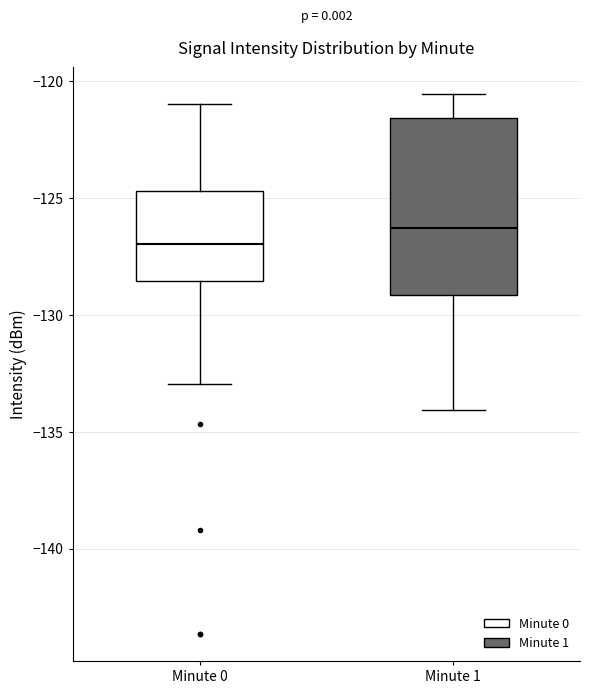

Reading left to right, transcribe this box plot: for each box, give where its median line is, the range the box spans, and where its two whiskers end, as read against the y-axis. The values are not printed on the chart, so give them approximately, as read against the axis.

Minute 0: median -127.0, box -128.5 to -124.5, whiskers -133.0 to -121.0
Minute 1: median -126.5, box -129.0 to -121.5, whiskers -134.0 to -120.5